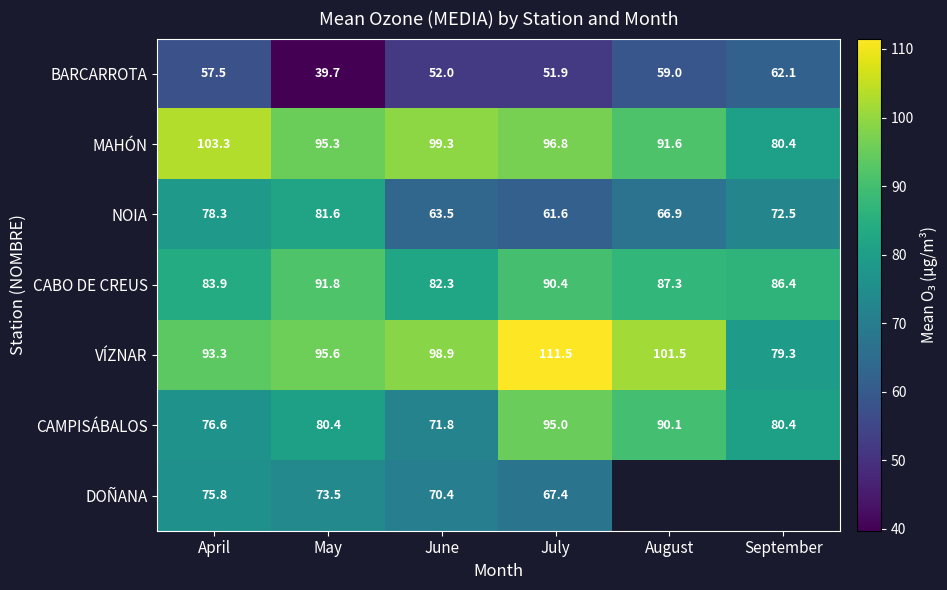

At how many categories does at least one series exceed 96?

4